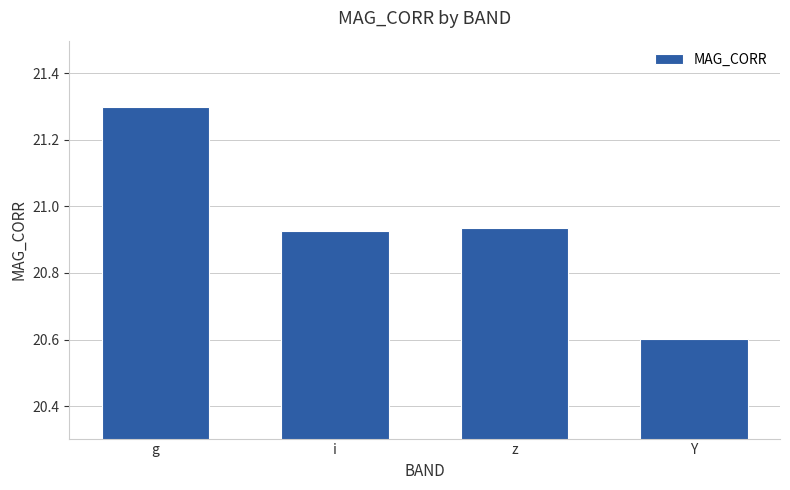

Does the chart contain stacked bars?

No